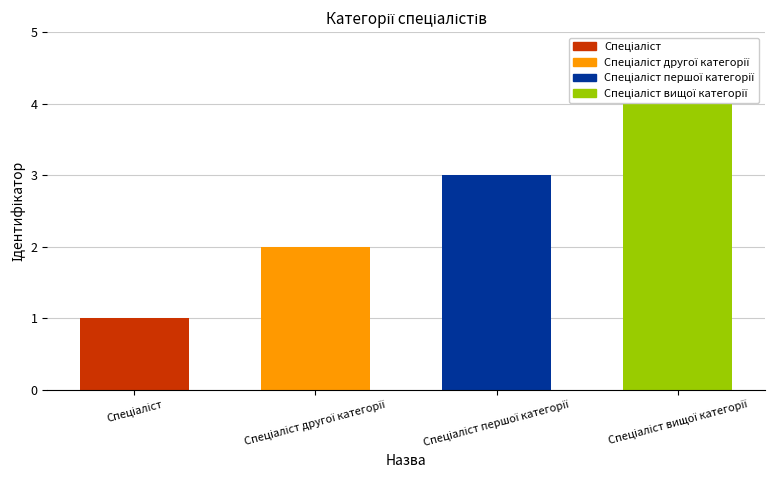

At which category does the chart reach its minimum across all series?

Спеціаліст